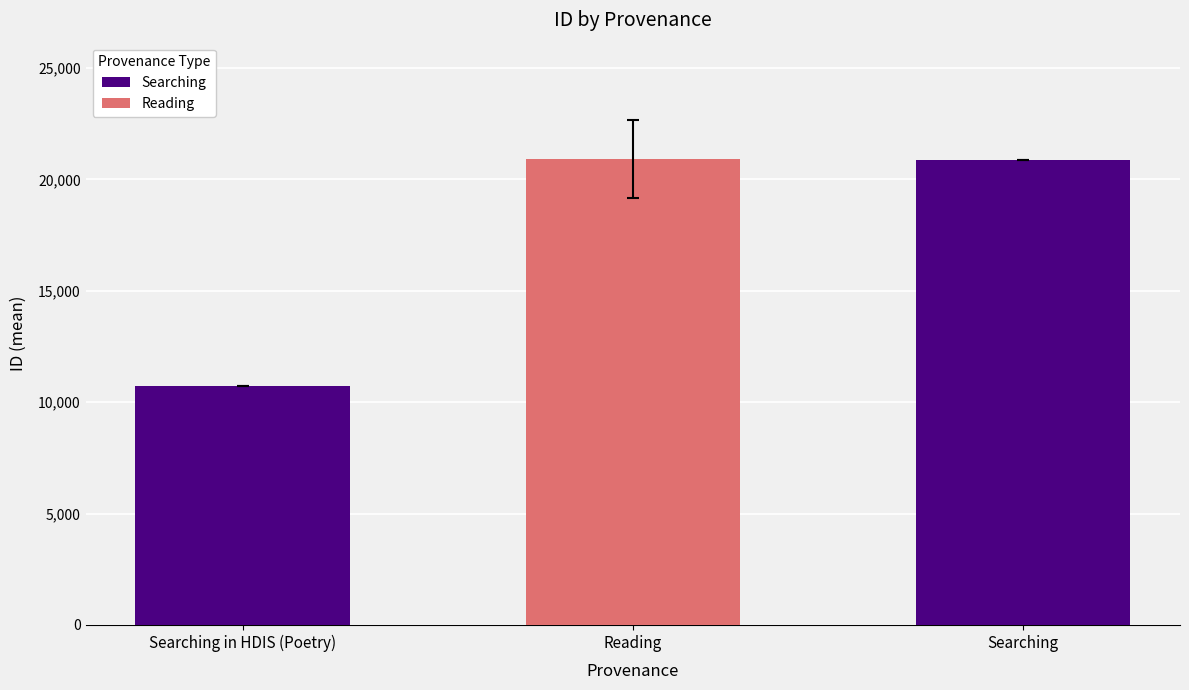

Which category has the lowest value across all series?

Searching in HDIS (Poetry)